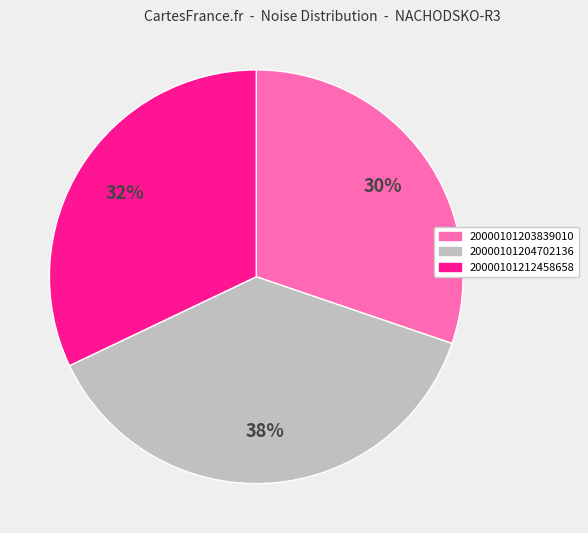

How many slices are in this pie chart?

3